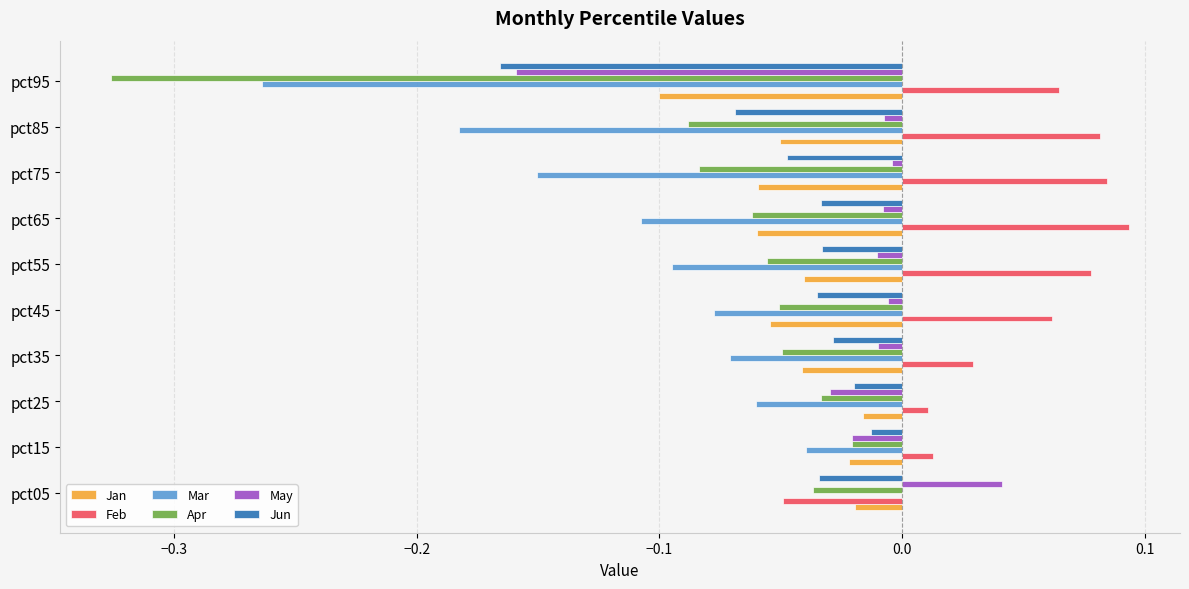

At which label does Mar reach its peak?

pct05